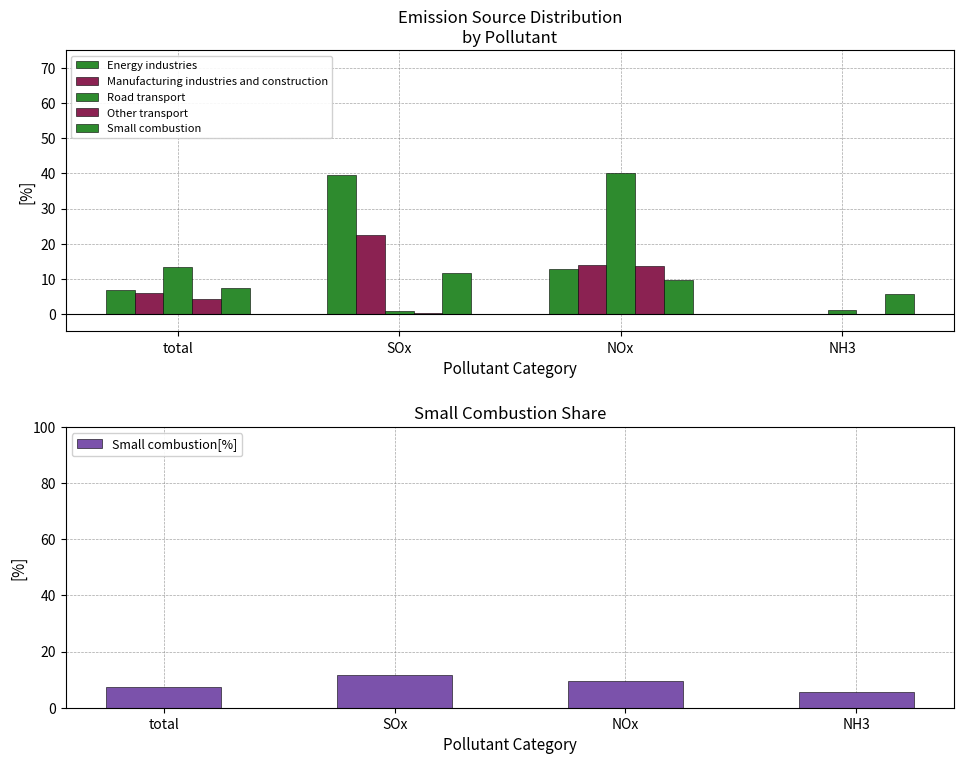

Is it true that Energy industries equals 60.7 at SOx?

False